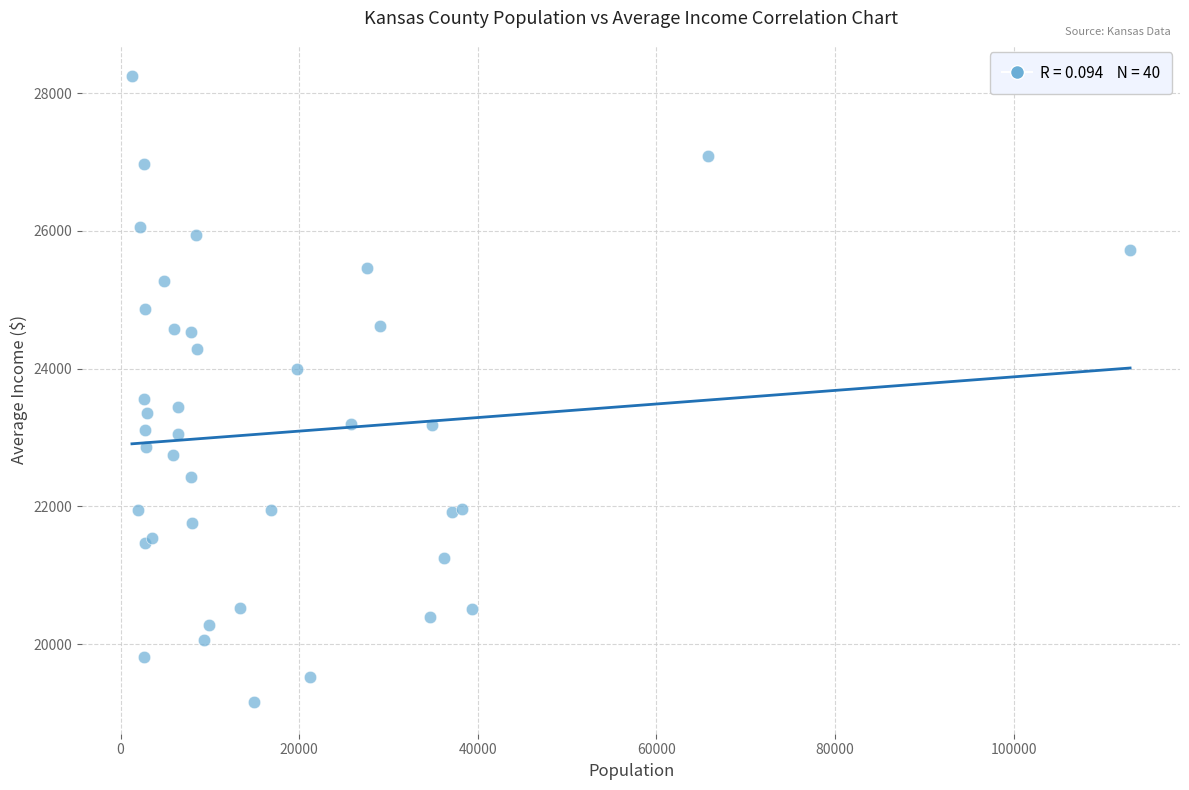

What Y value in the scatter plot is closest to 23700?

23559